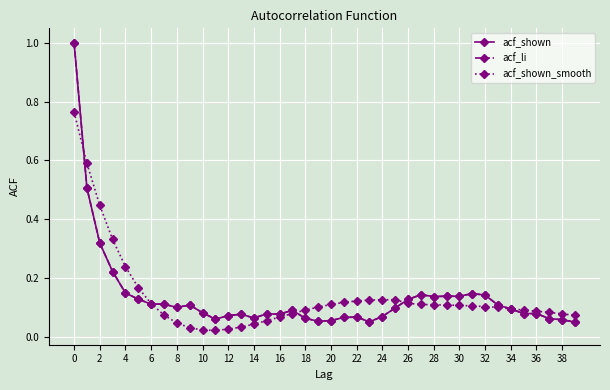

Does the chart have visible grid lines?

Yes